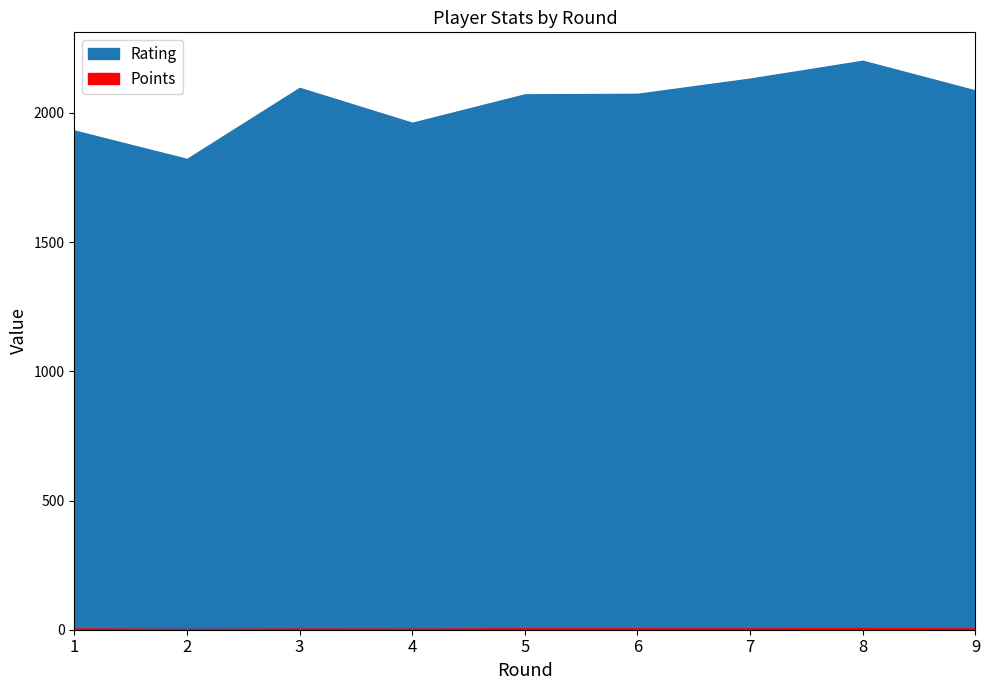

Which series has the widest spread of values?

Rating